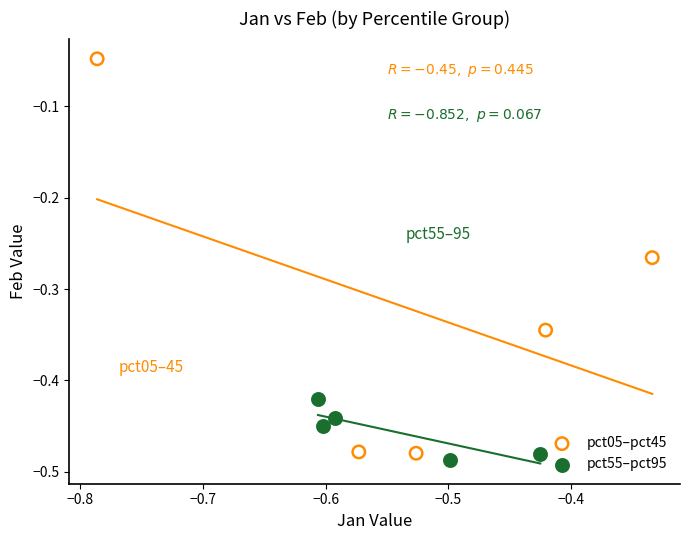

Which series has the largest Y range (max minus min)?

pct05–pct45